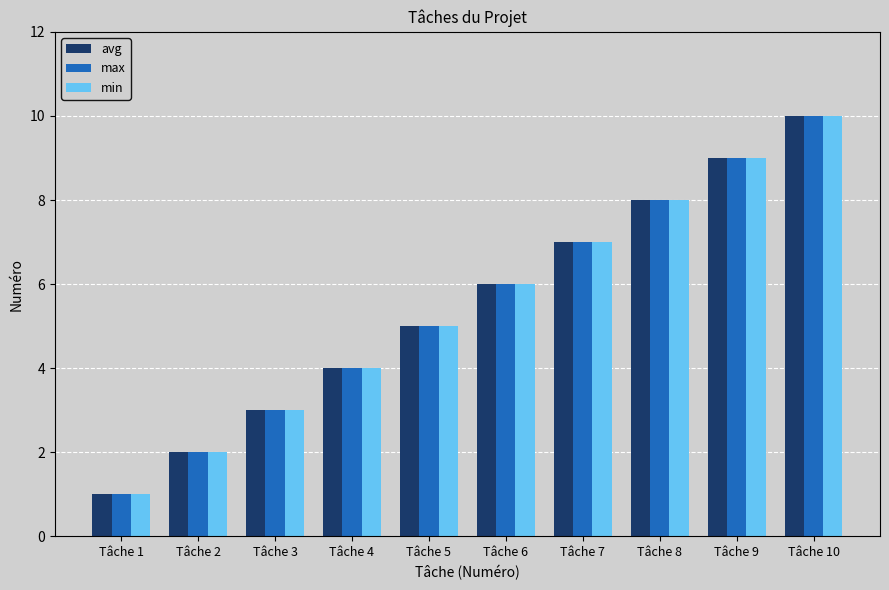

The max series shows 3 at Tâche 3. True or false?

True